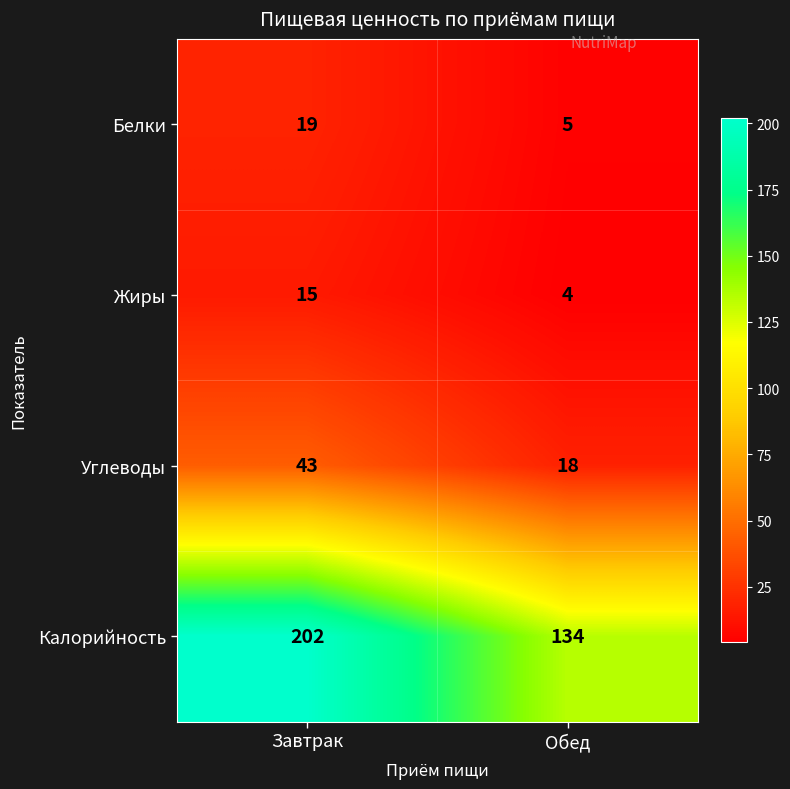

Read the Калорийность value at Обед, to the nearest 10.

130